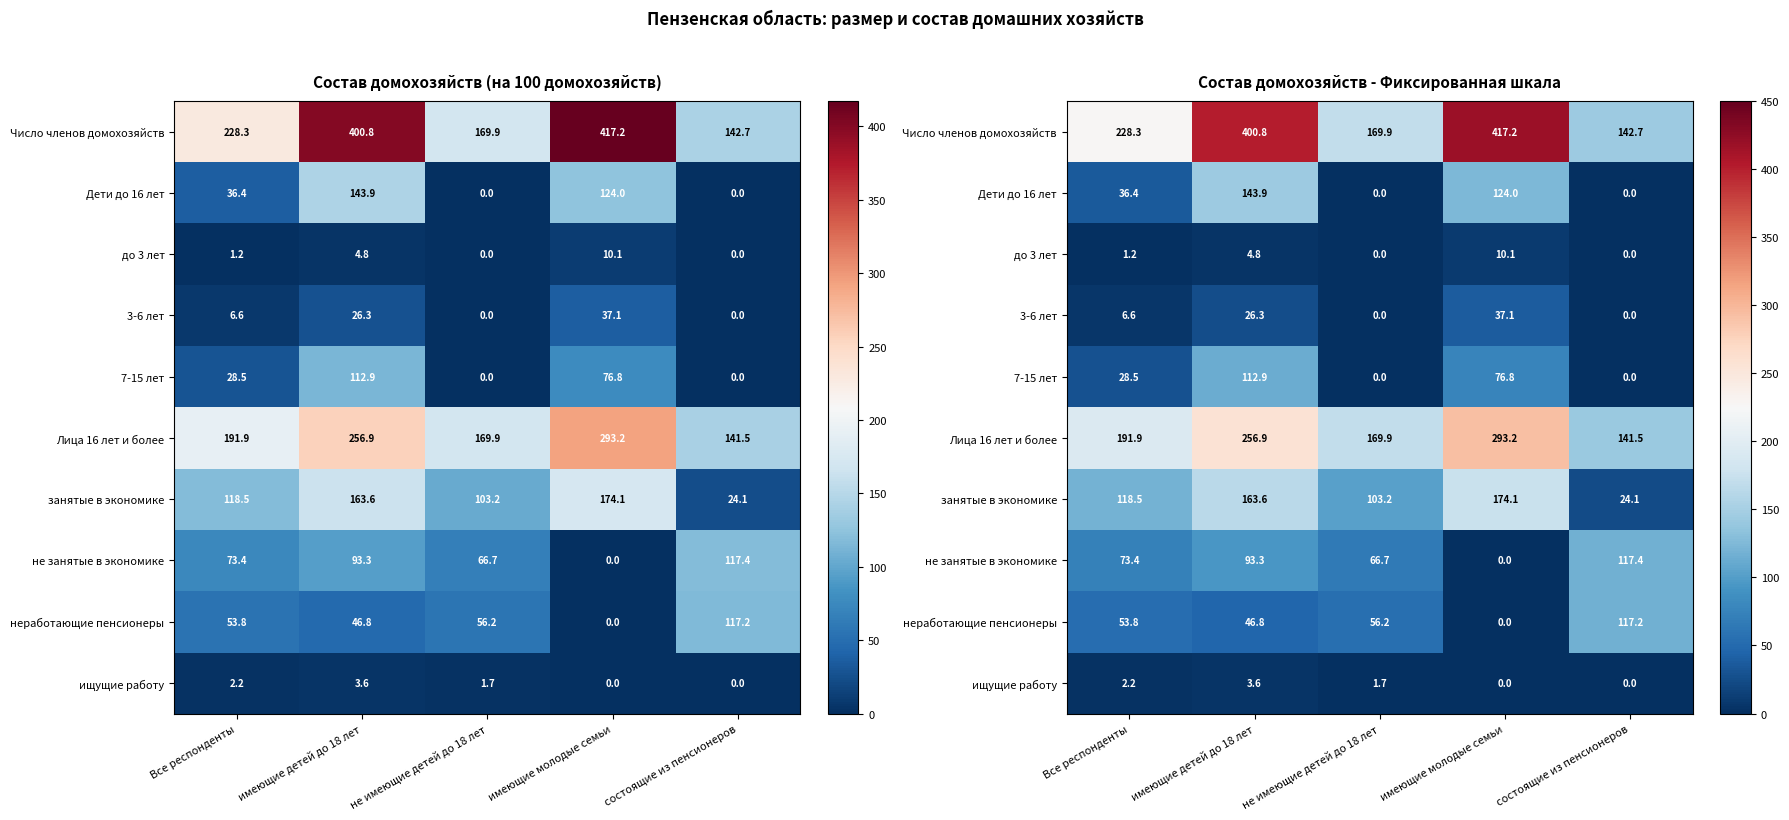

What is the difference between the second highest and second lowest values in the Число членов домохозяйств series?

230.9